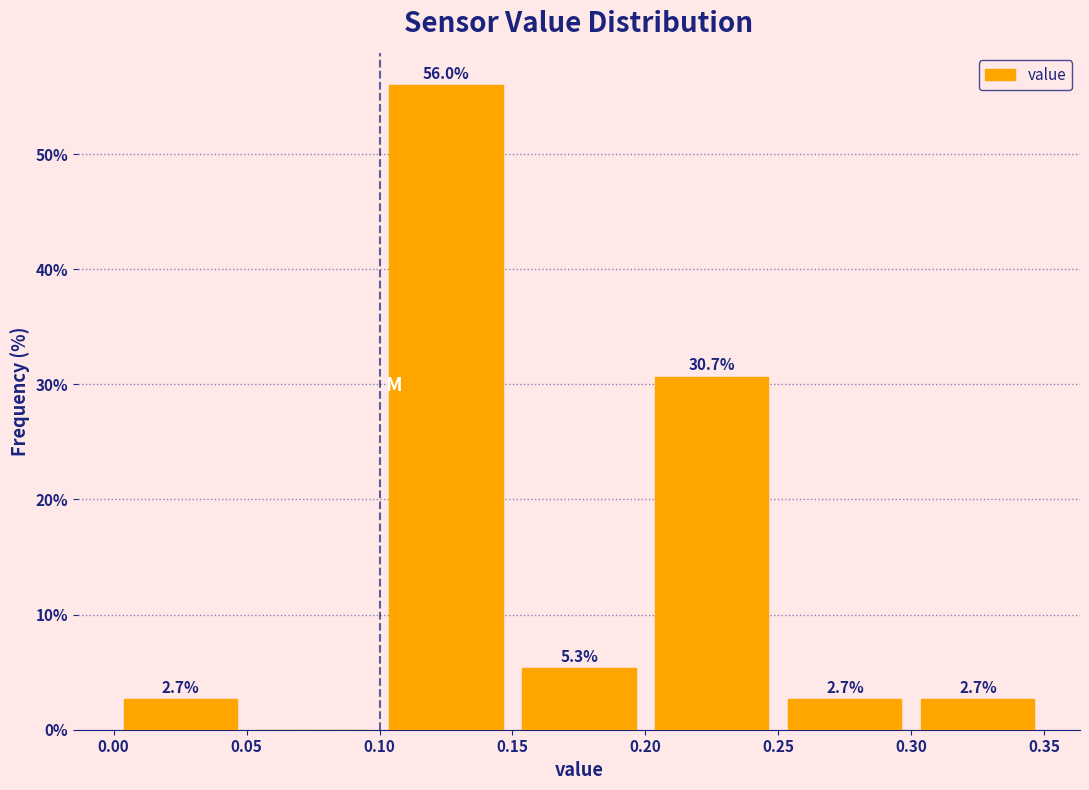

Over which range of the x-axis is the bar tallest?

0.10 to 0.15